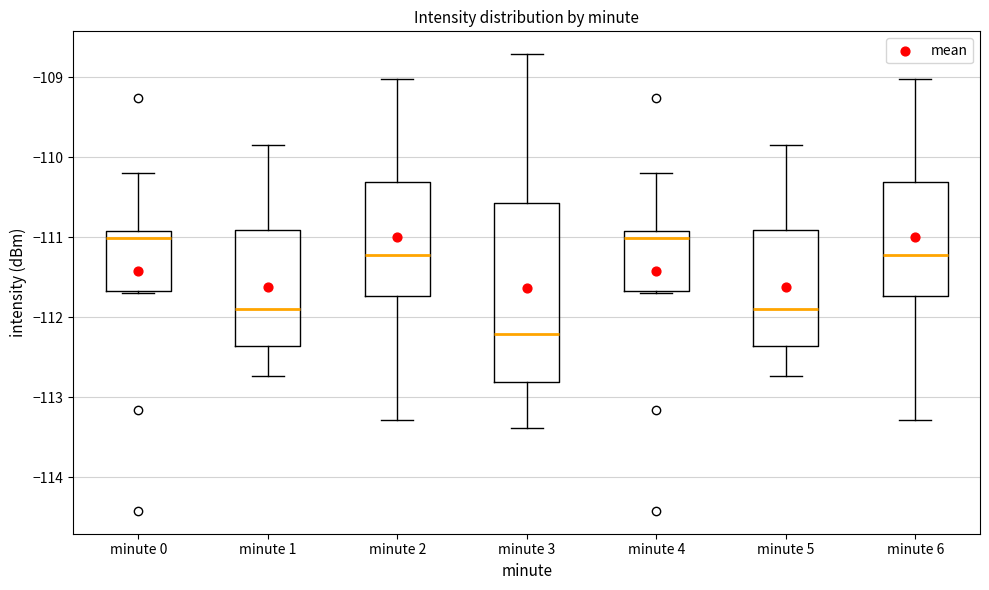

Where does the lower whisker of the box for minute 2 end on the y-axis? The values are not printed on the chart, so give them approximately, as read against the axis.

-113.3